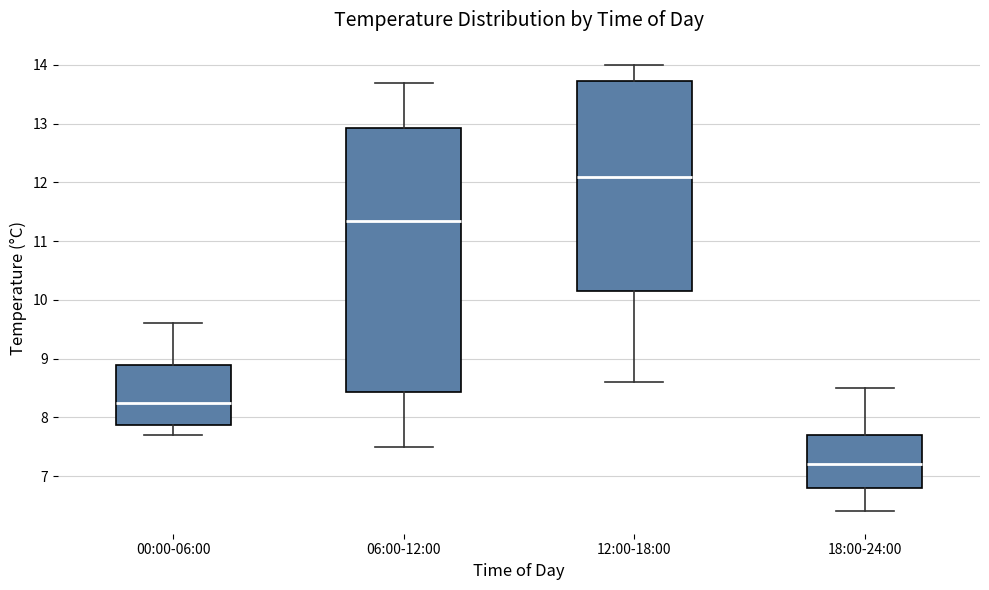

Where does the upper whisker of the box for 06:00-12:00 end on the y-axis? The values are not printed on the chart, so give them approximately, as read against the axis.

13.7